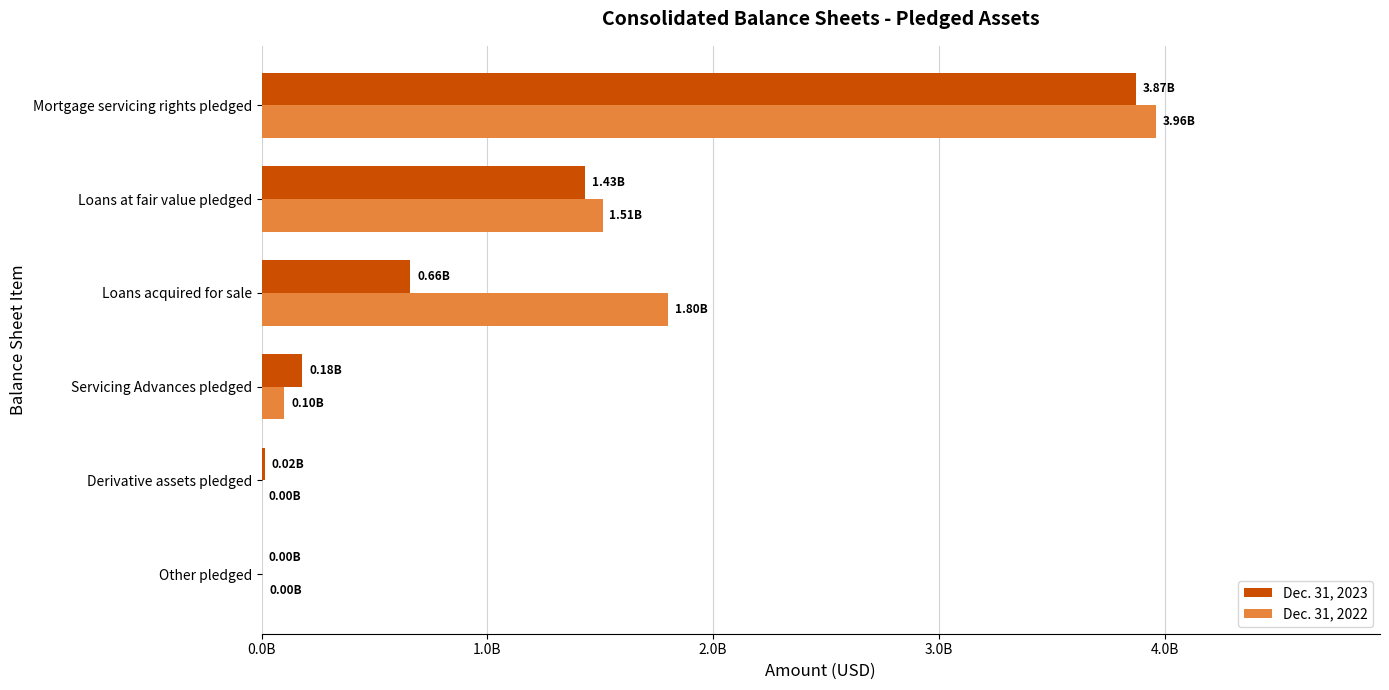

Which series has the largest total across all categories?

Dec. 31, 2022